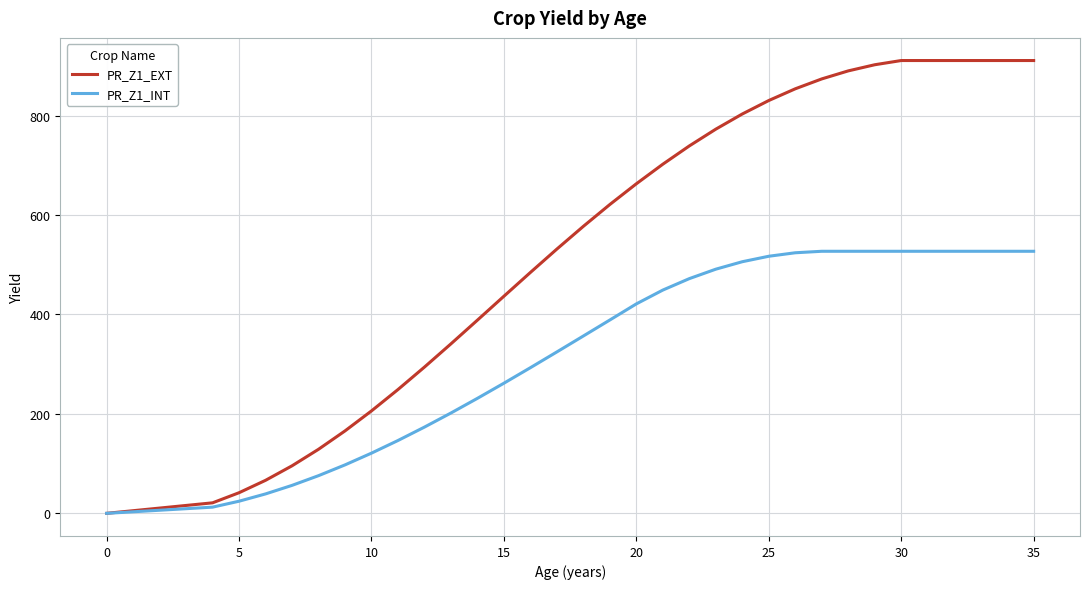

List the series in order of their peak value, highest first.

PR_Z1_EXT, PR_Z1_INT